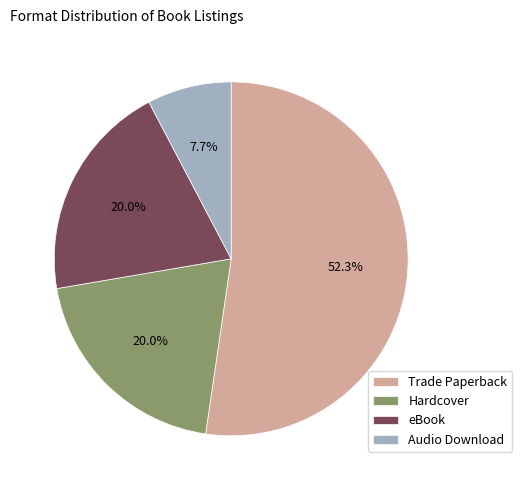

Does Audio Download represent more than half of the total?

No